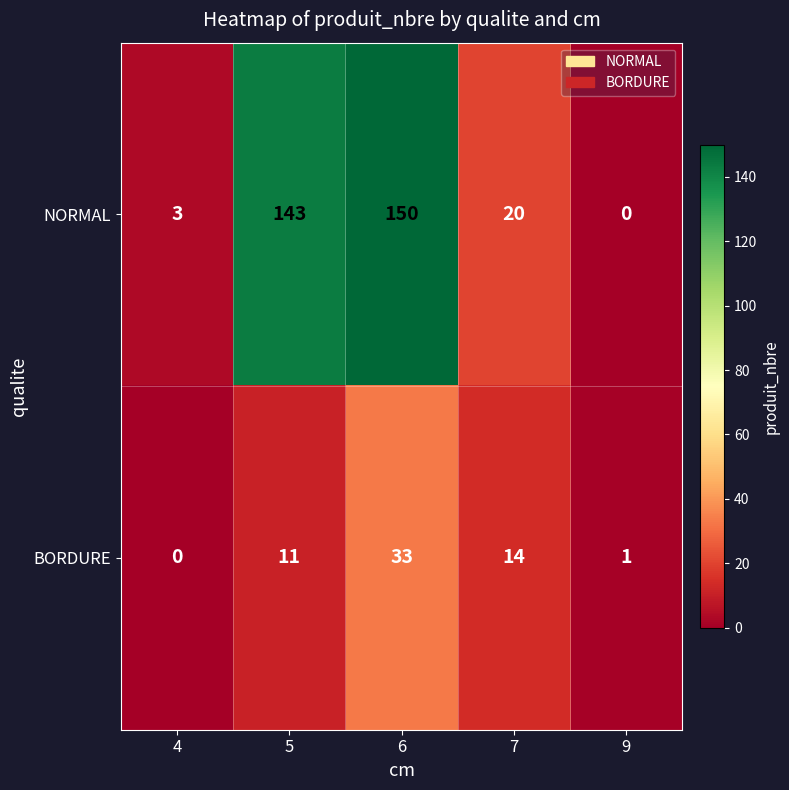

How many data points in BORDURE are less than 11?

2